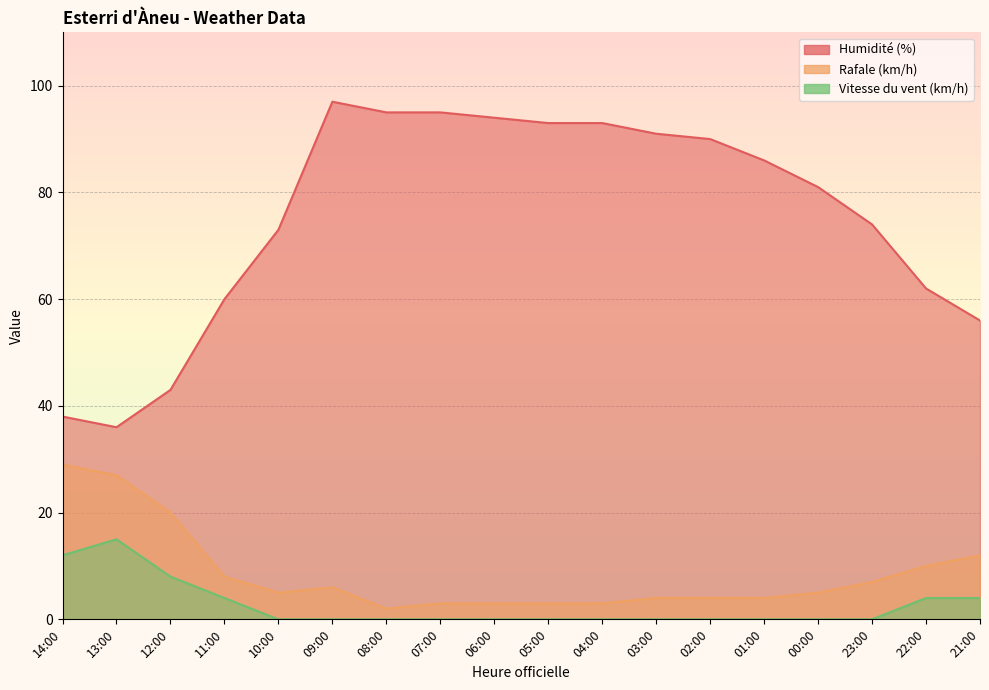

Which series has the largest total across all categories?

Humidité (%)